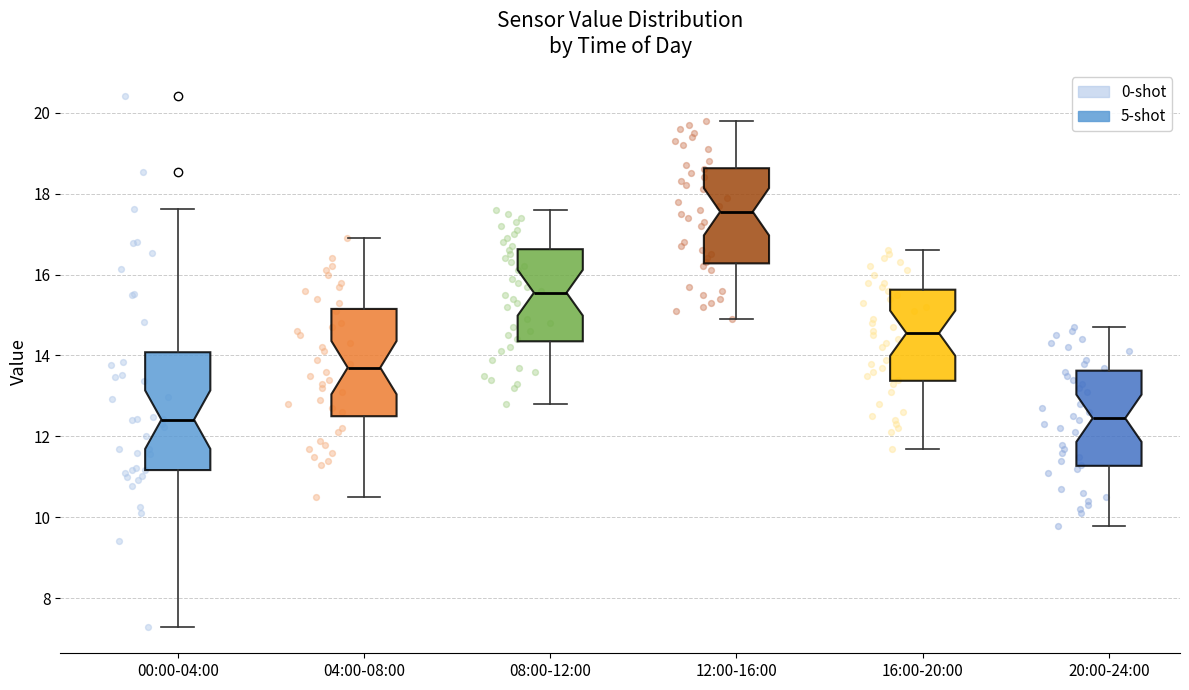

Which box is the tallest, from its lower edge to its upper edge?

00:00-04:00